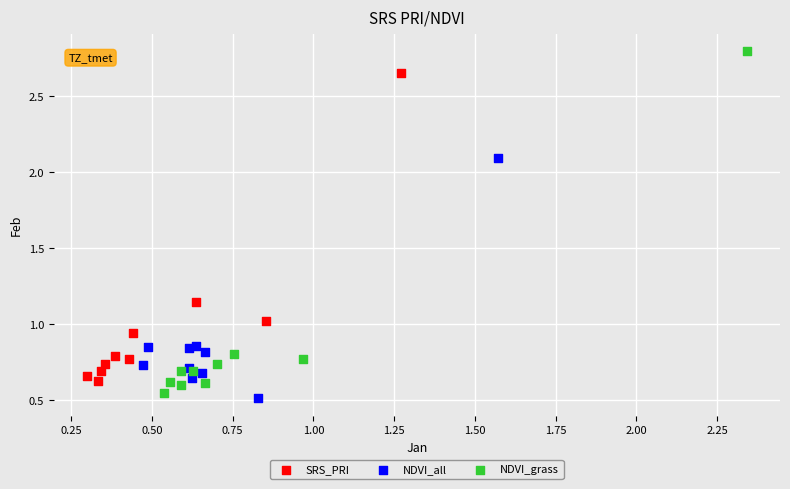

Which series has the widest spread of Y values?

NDVI_grass